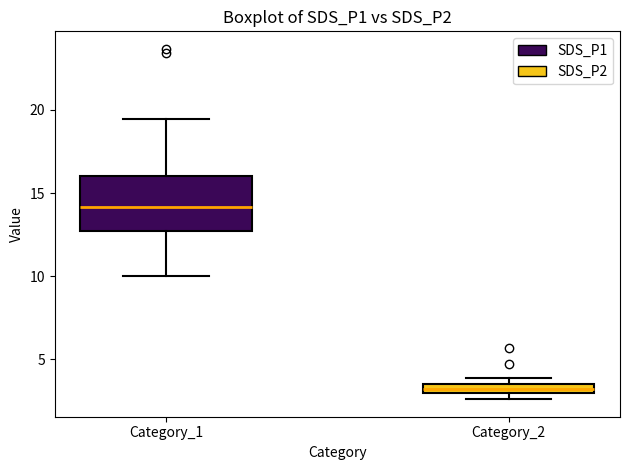

Which box is the tallest, from its lower edge to its upper edge?

Category_1